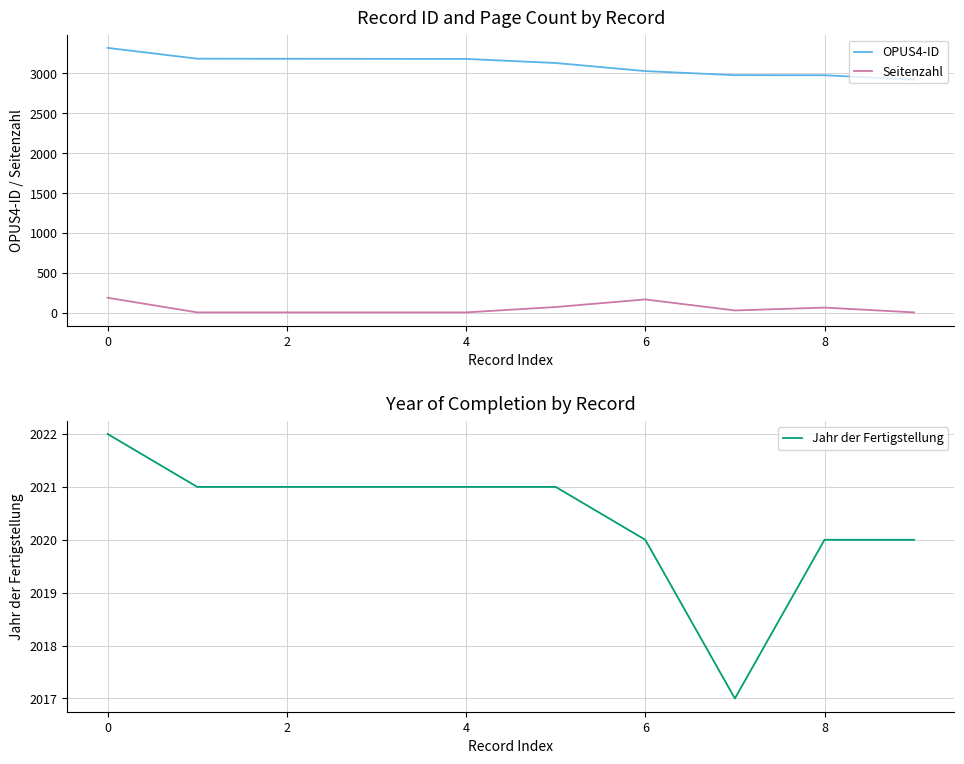

True or false: OPUS4-ID and Seitenzahl cross at least once.

False